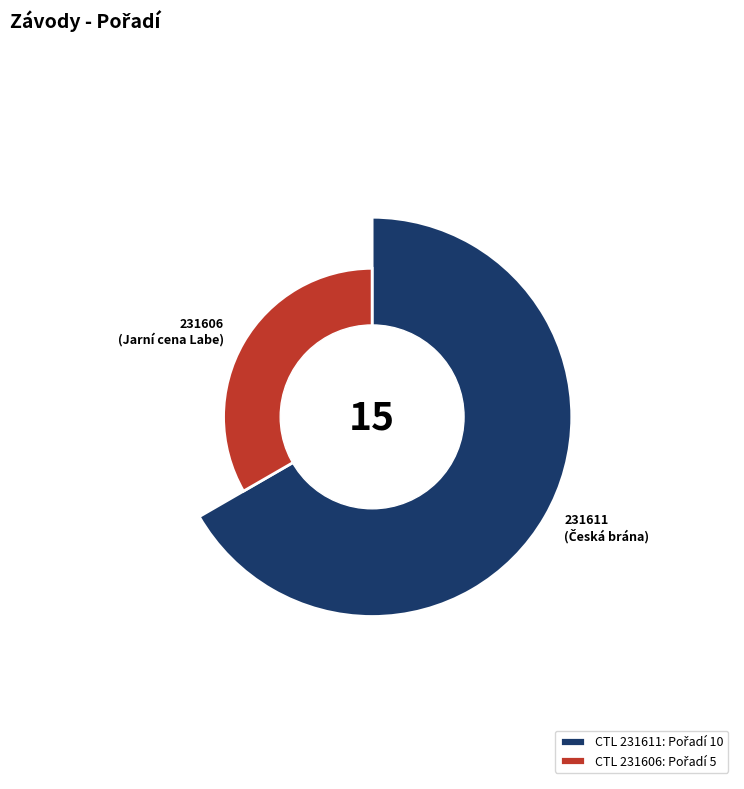

Approximately how many times larger is the value at 231611 compared to 231606?

2.0